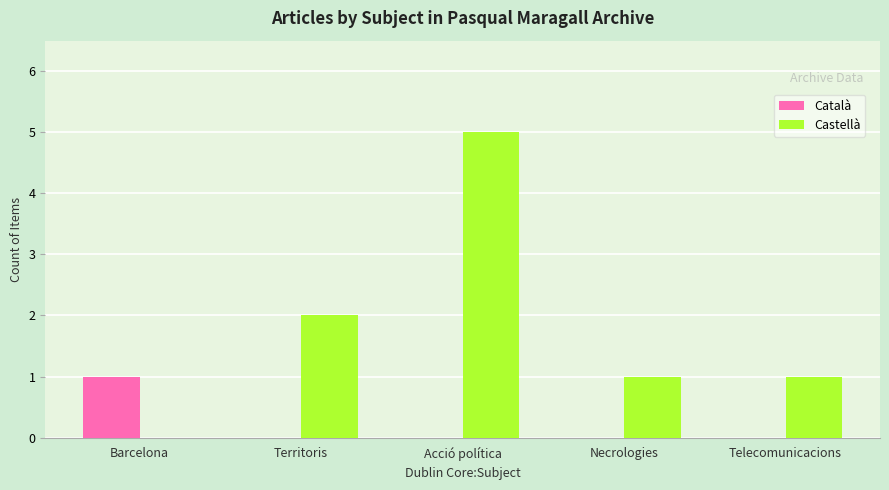

Which category has the highest value across all series?

Acció política